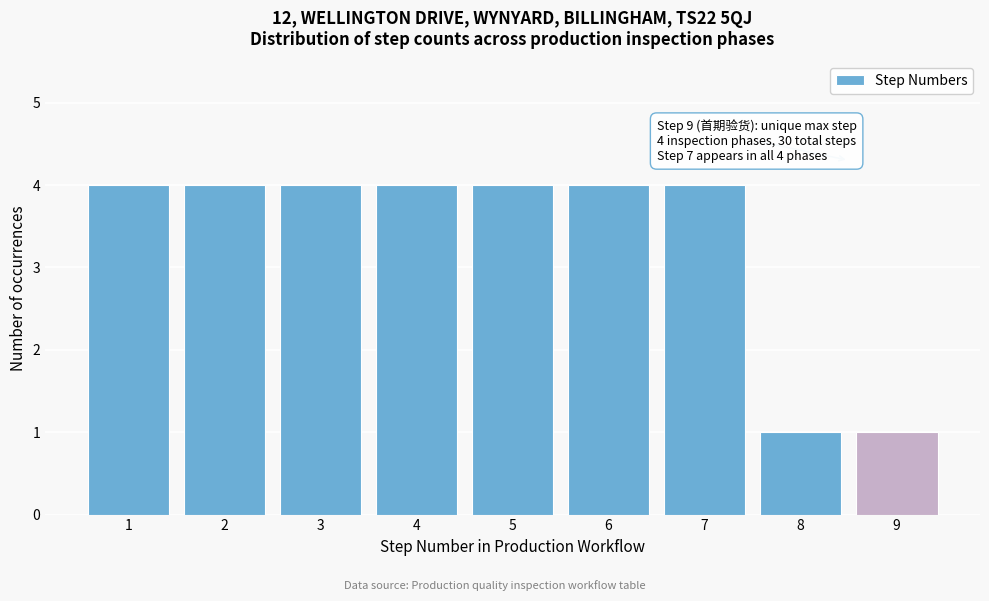

Reading left to right, transcribe all the data shown in this chart.

4	4	4	4	4	4	4	1	1